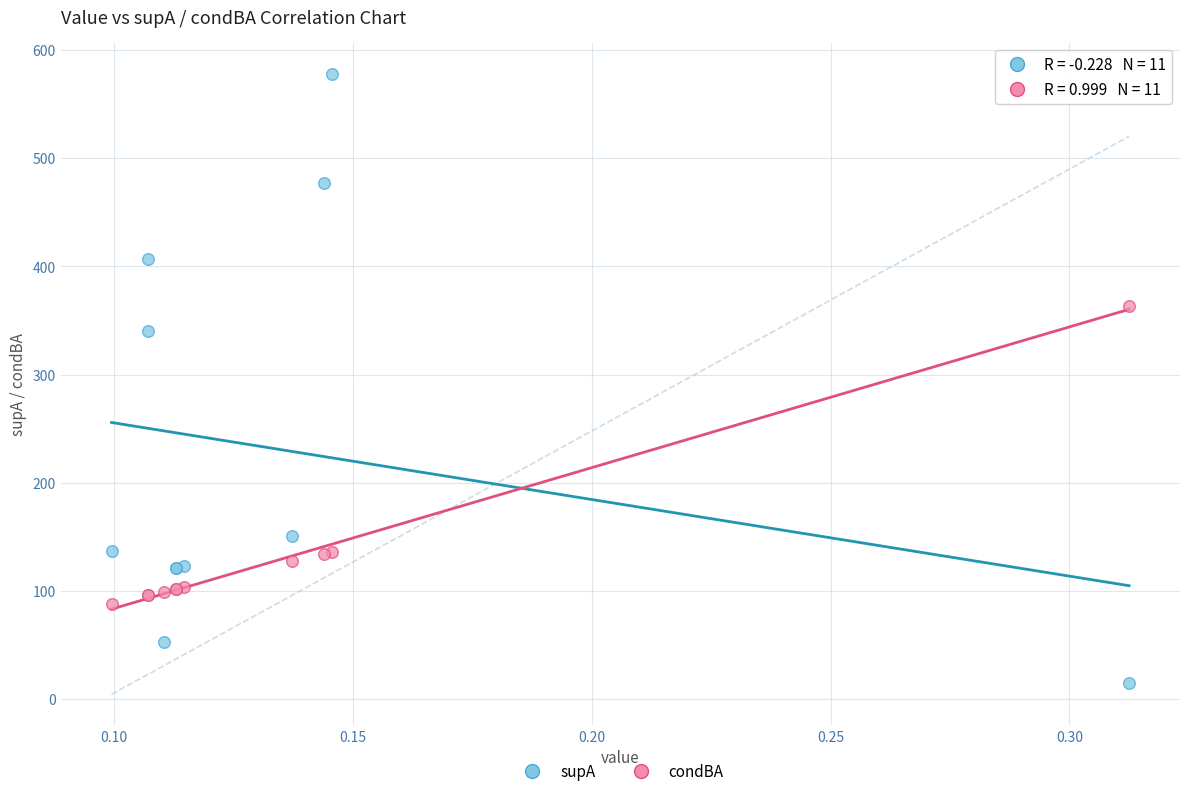

Which series contains the lowest Y value?

supA